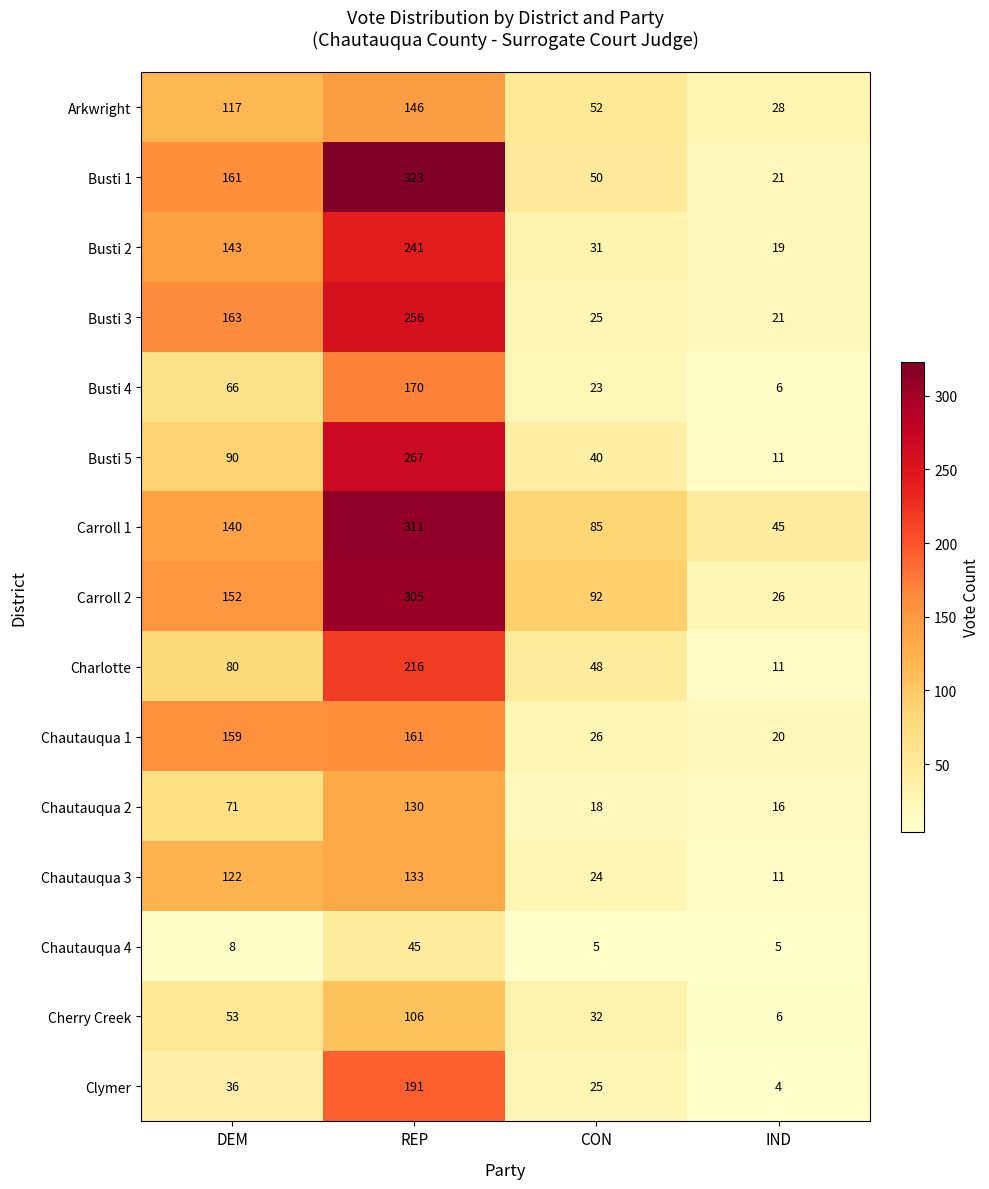

What is the sum of the Carroll 1 values at REP and DEM?

451